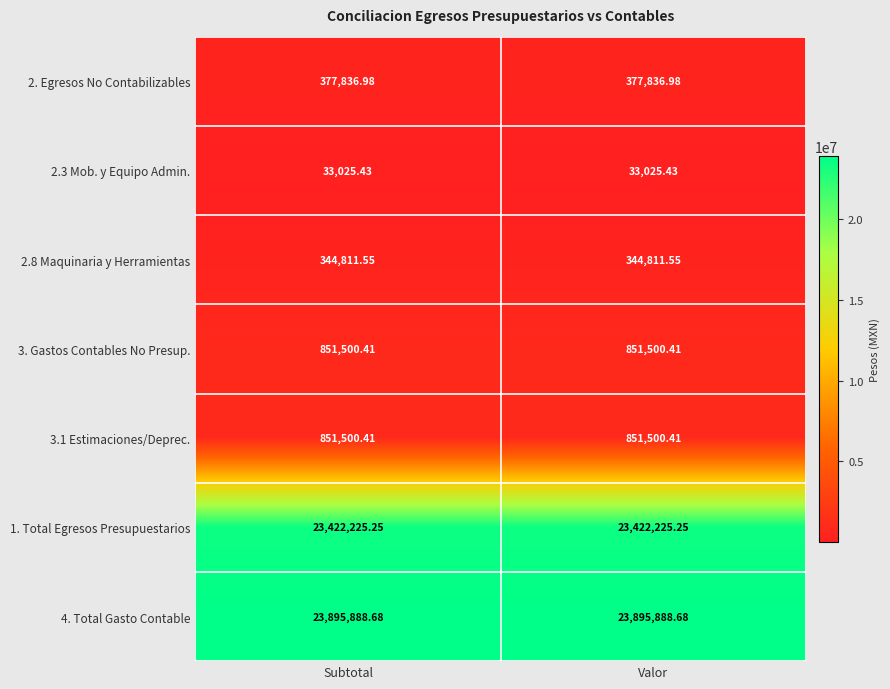

Is the value of 1. Total Egresos Presupuestarios at Subtotal greater than the value of 3. Gastos Contables No Presup. at Subtotal?

Yes